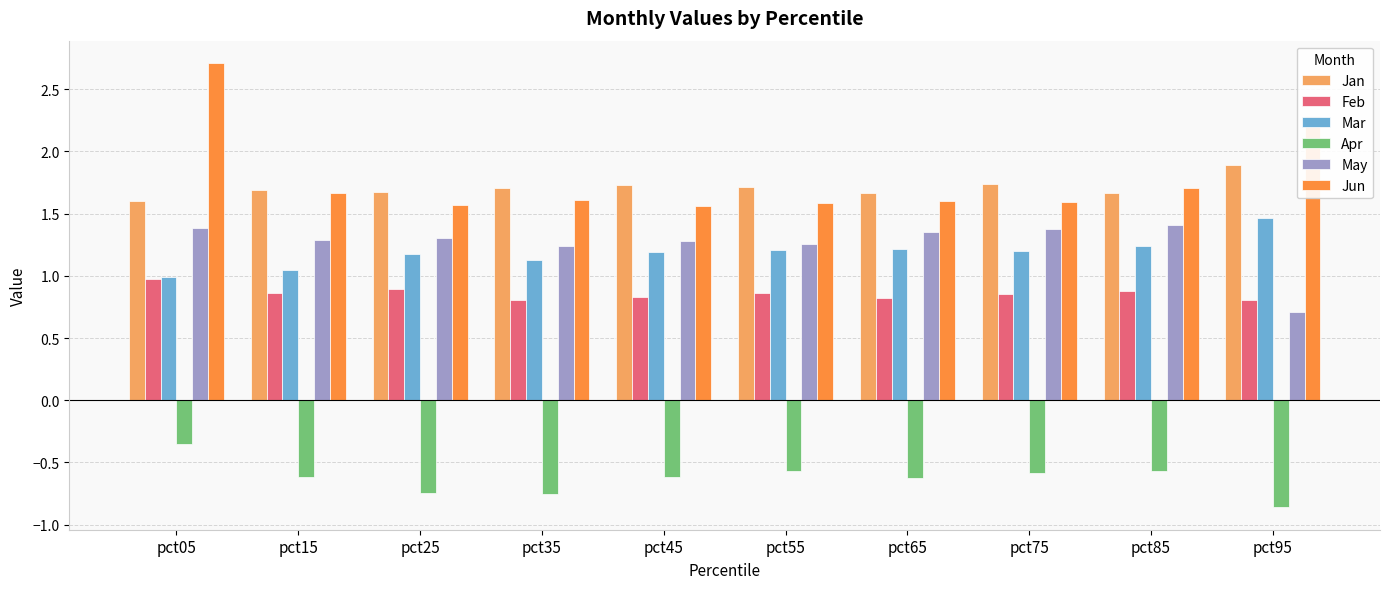

True or false: Jun has a value of 0.8 at pct35.

False